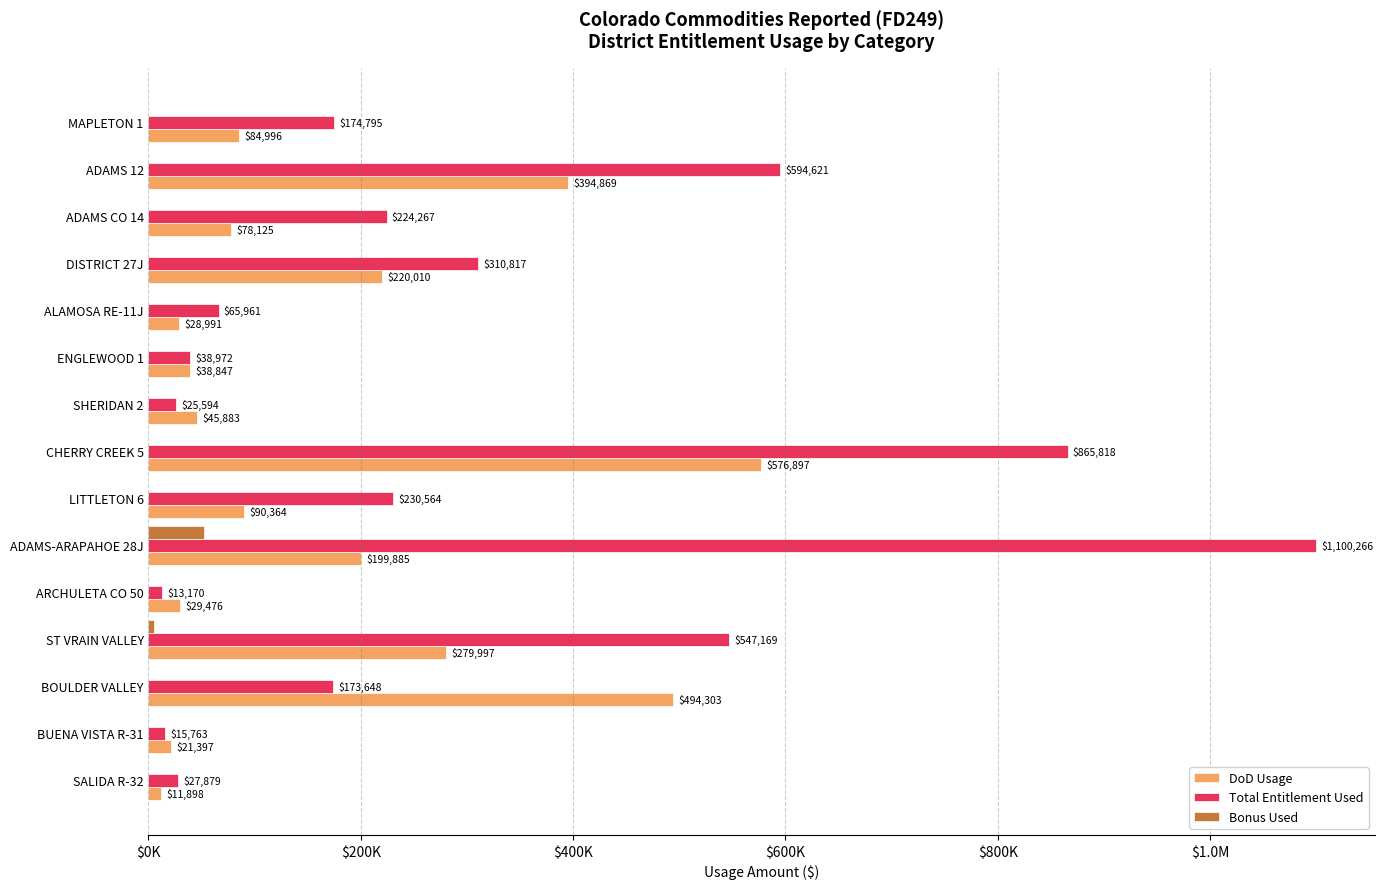

What is the sum of all DoD Usage values?

2595937.5